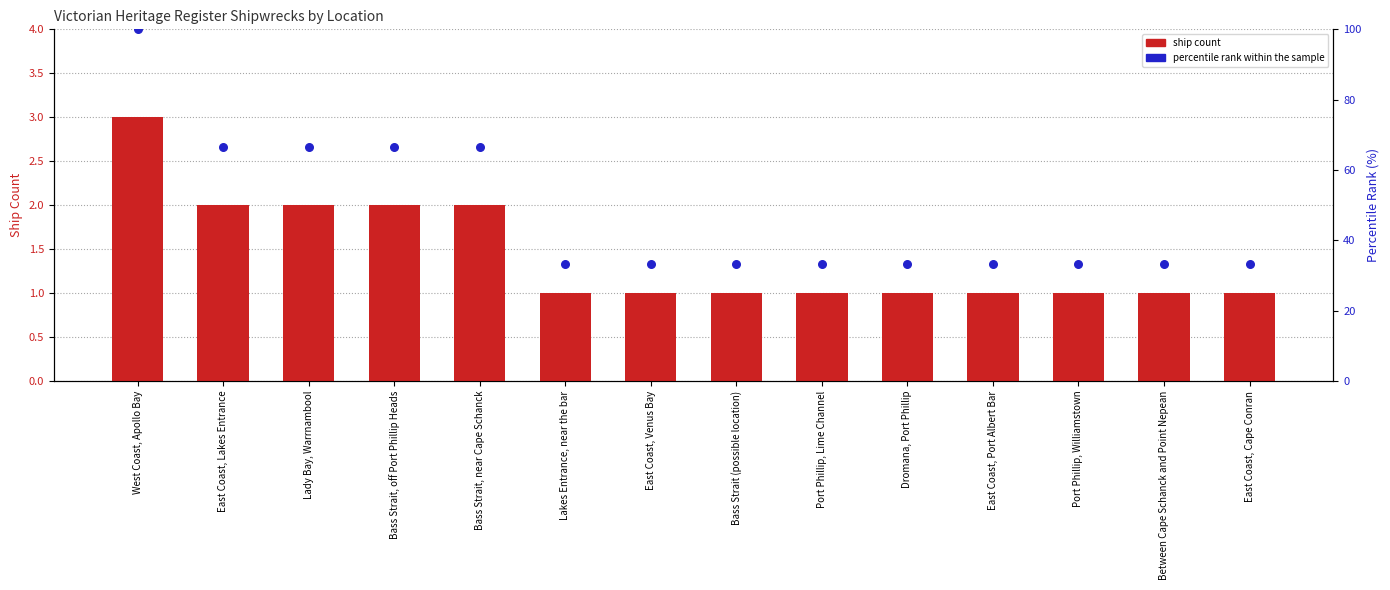

Is the value of ship count at East Coast, Venus Bay greater than the value of percentile rank within the sample at Lakes Entrance, near the bar?

No